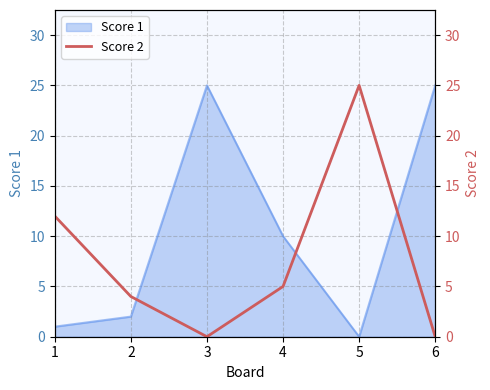

True or false: the data has more than 2 interior local peaks.

False